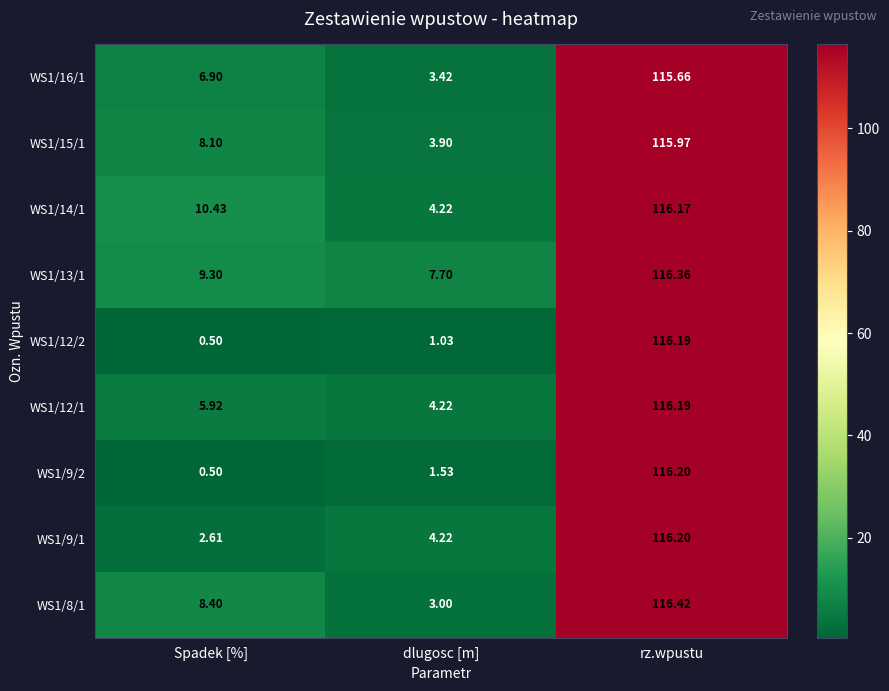

List the labels in order of WS1/13/1 value, smallest first.

dlugosc [m], Spadek [%], rz.wpustu